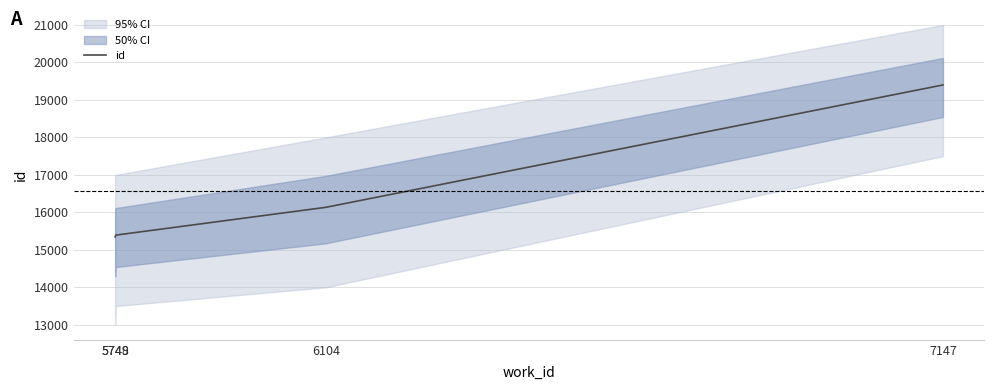

What is the sum of all values?

66275